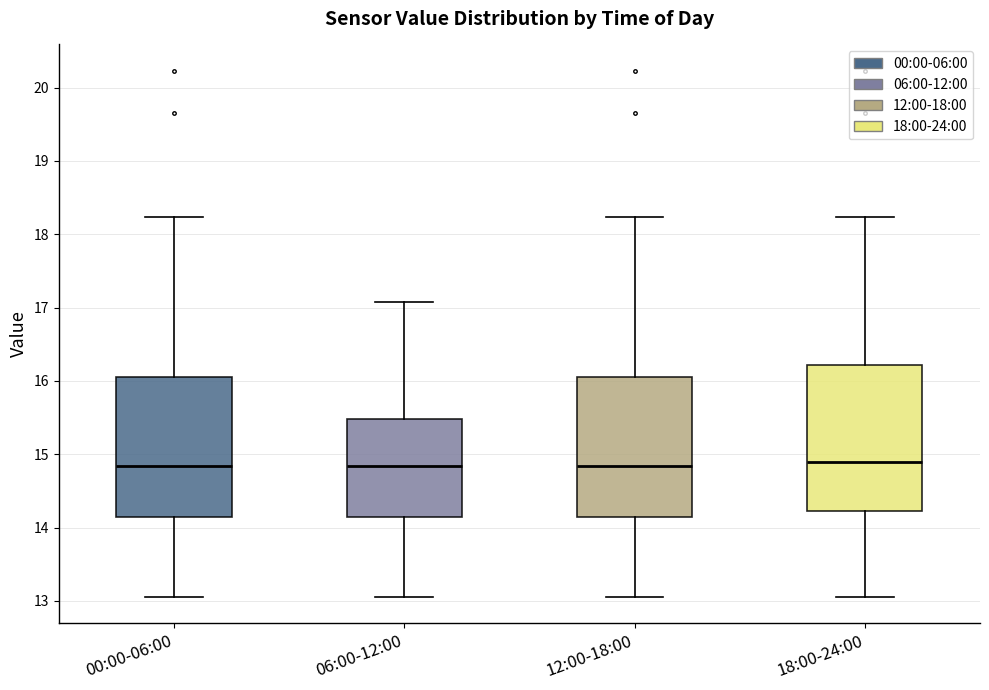

Reading left to right, read every box against the y-axis: the position of its median line, the range the box covers, and the ends of its whiskers. The values are not printed on the chart, so give them approximately, as read against the axis.

00:00-06:00: median 14.8, box 14.2 to 16.1, whiskers 13.1 to 18.2
06:00-12:00: median 14.8, box 14.2 to 15.5, whiskers 13.1 to 17.1
12:00-18:00: median 14.8, box 14.2 to 16.1, whiskers 13.1 to 18.2
18:00-24:00: median 14.9, box 14.2 to 16.2, whiskers 13.1 to 18.2